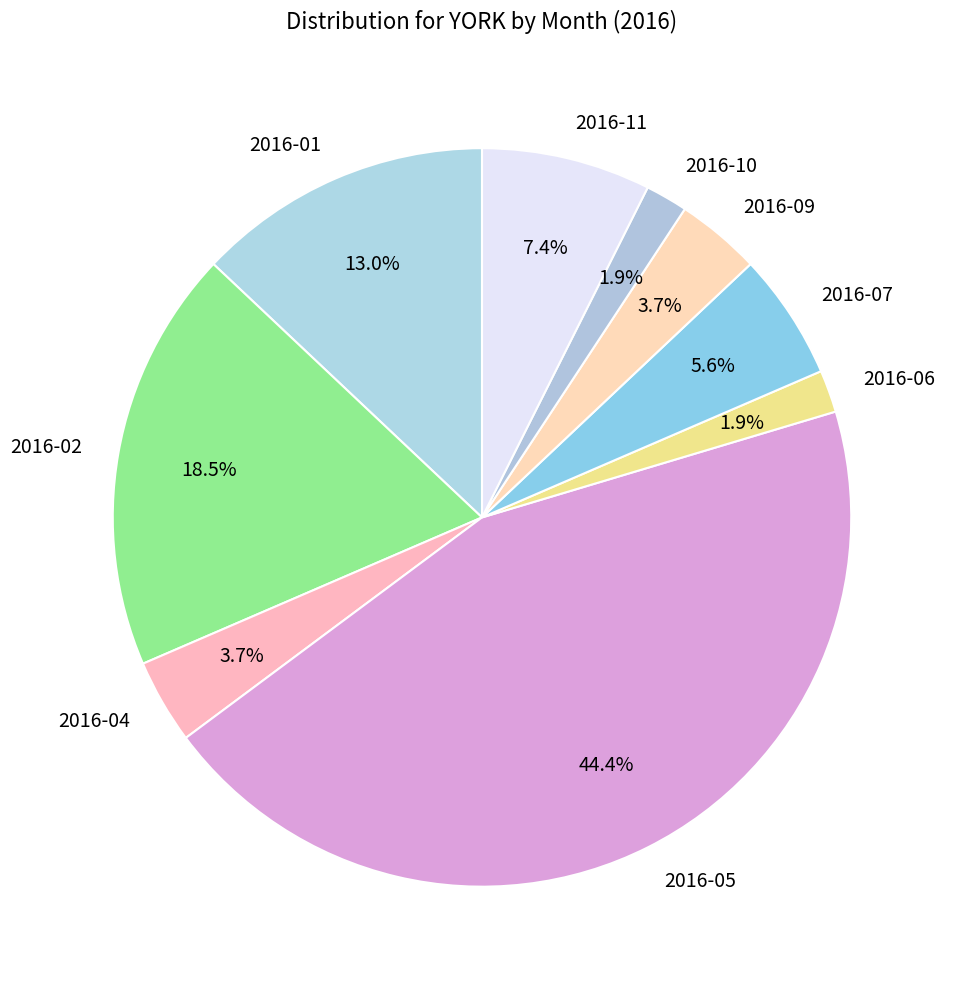

Between 2016-11 and 2016-01, which is larger?

2016-01